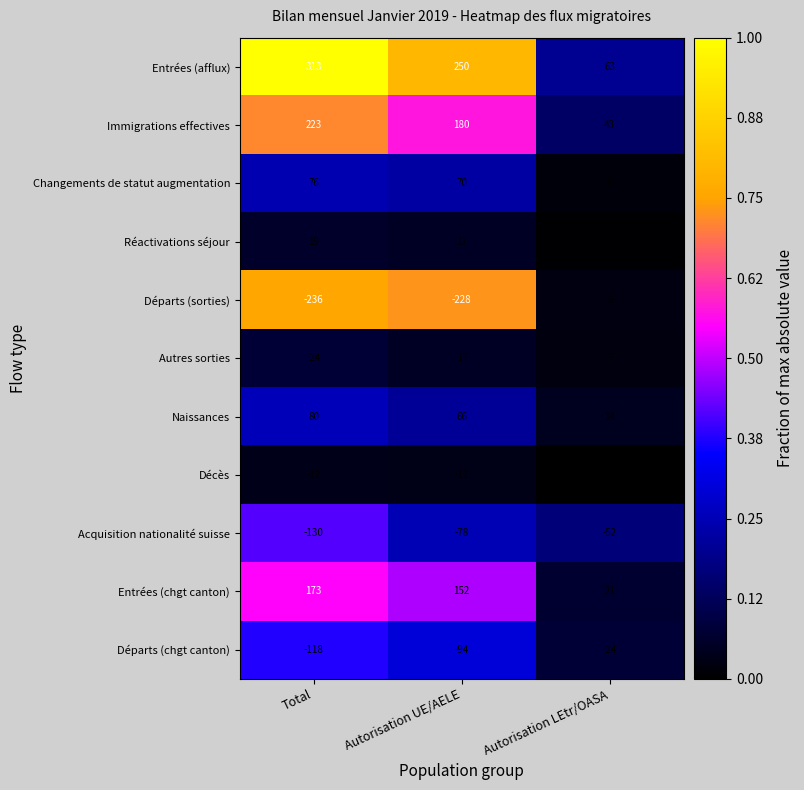

Count the number of categories in the chart.

3